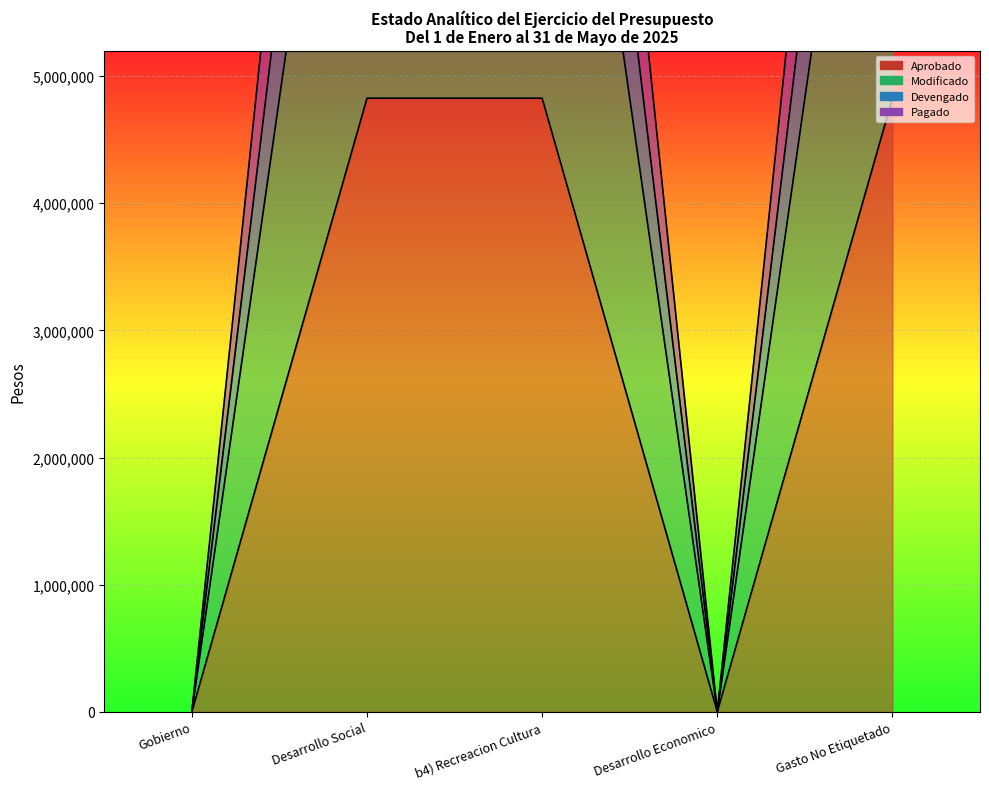

What is the maximum value for Aprobado?

11423992.3